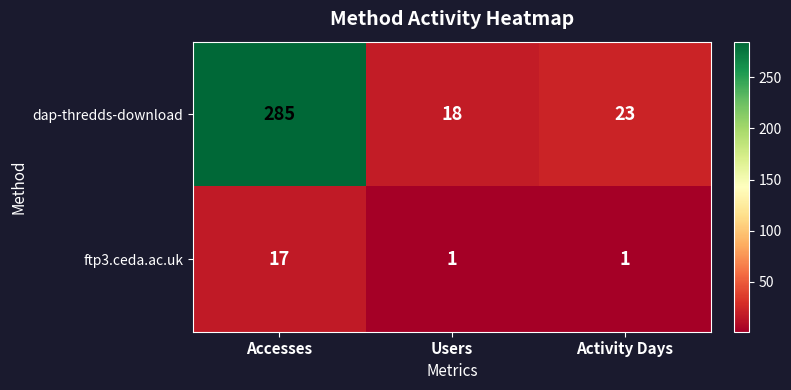

What value does the dap-thredds-download series have at Accesses?

285